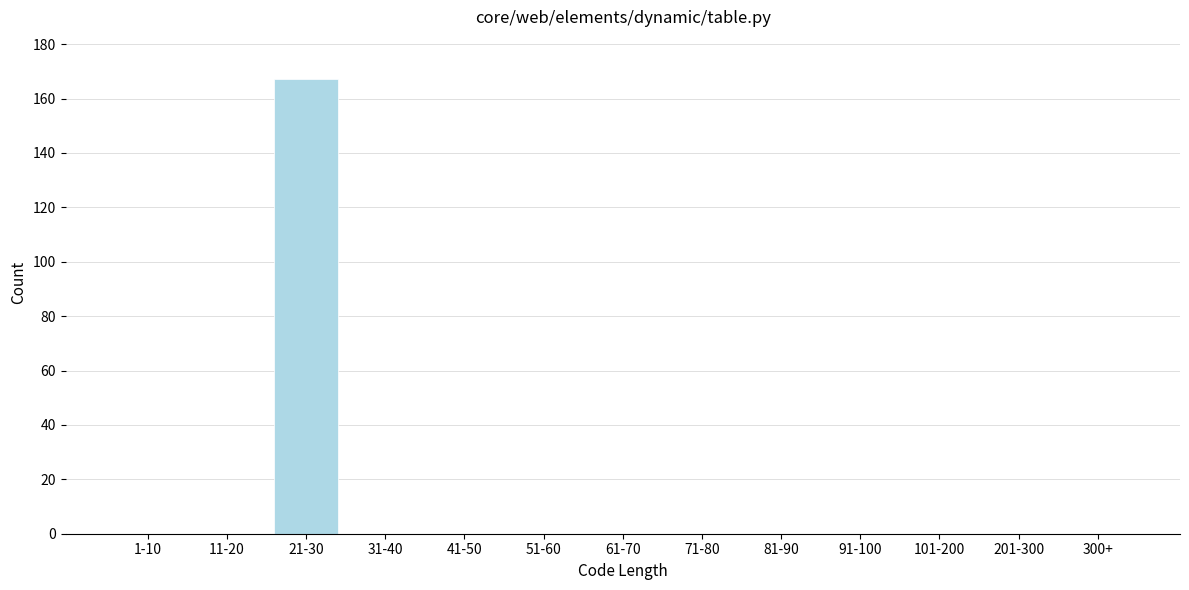

Reading left to right, what are all the values shown in this chart?

1-10=0	11-20=0	21-30=167	31-40=0	41-50=0	51-60=0	61-70=0	71-80=0	81-90=0	91-100=0	101-200=0	201-300=0	300+=0